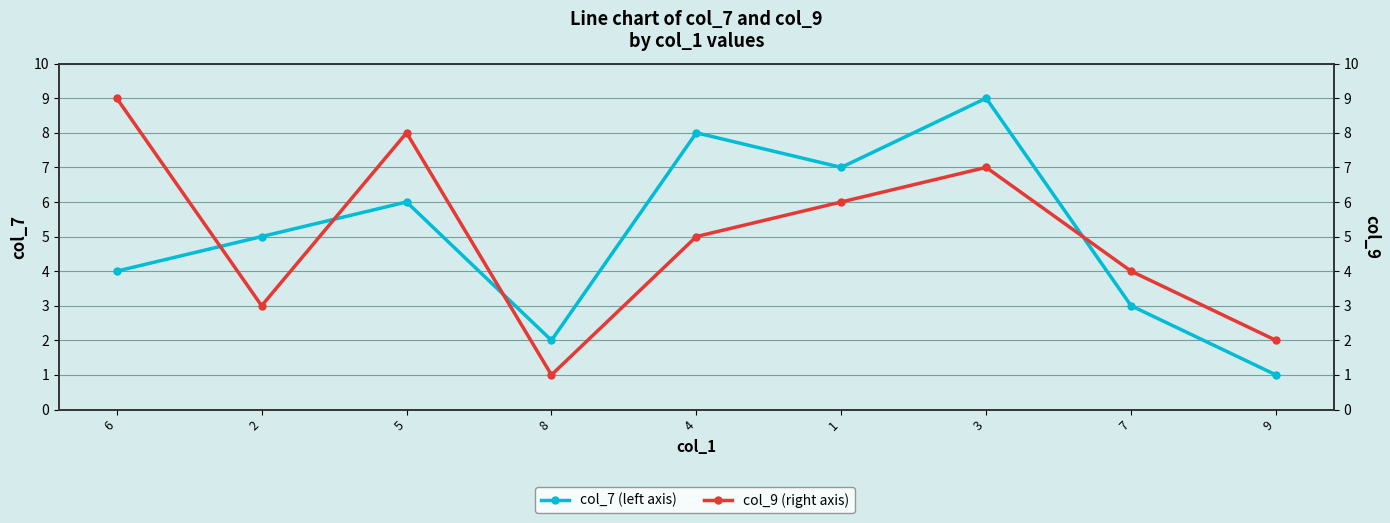

What is the sum of all col_7 (left axis) values?

45